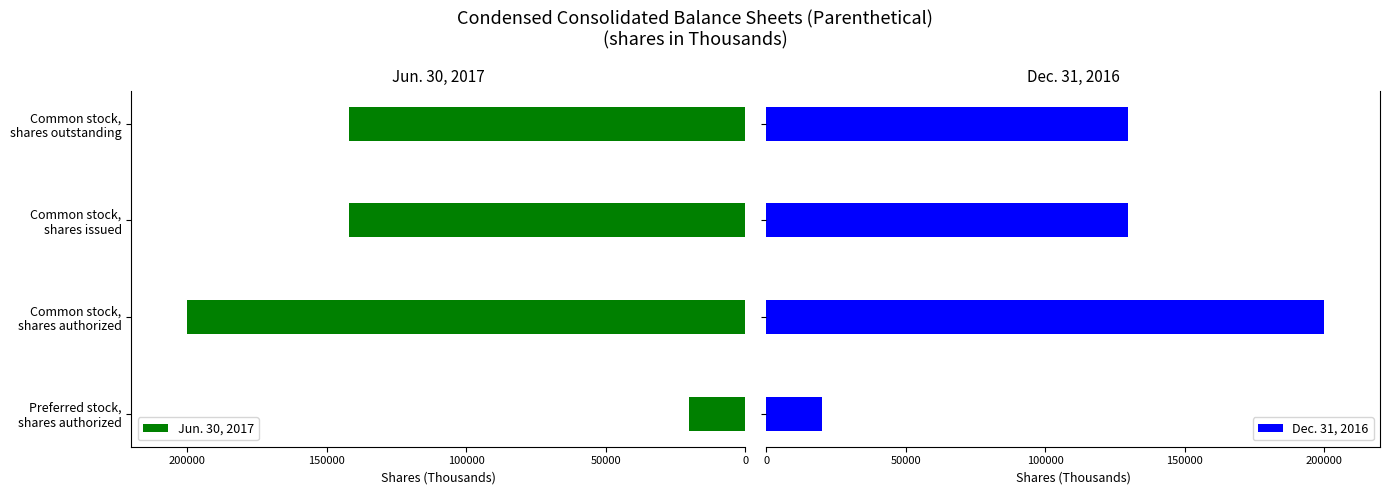

How many data points in Jun. 30, 2017 are above -141908?

1